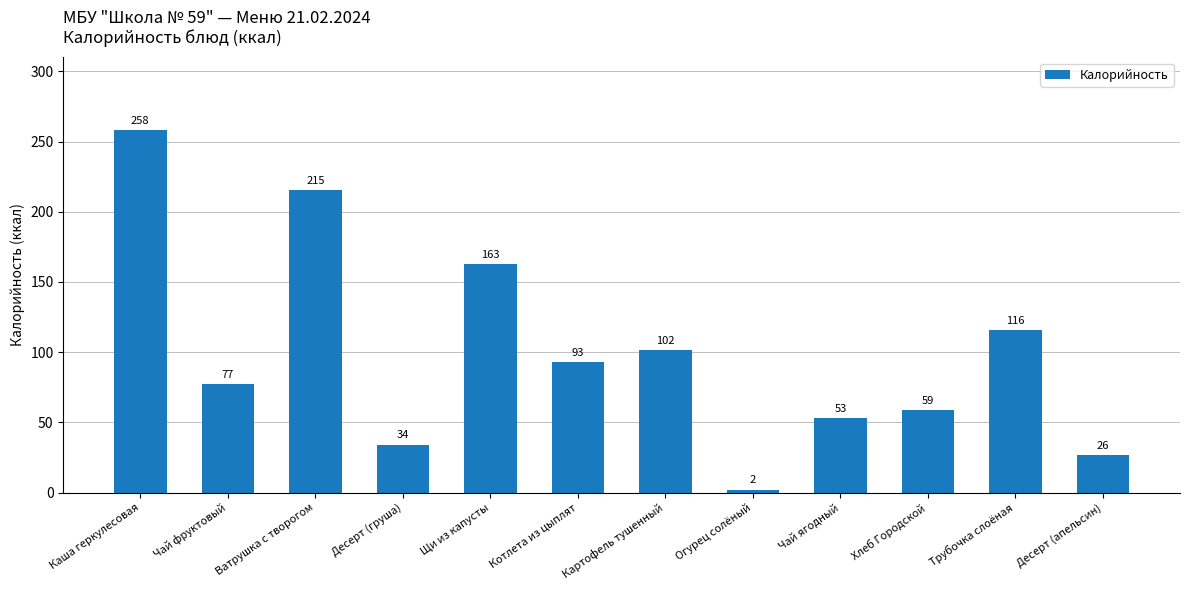

The chart shows a value of 38.1 at Котлета из цыплят. True or false?

False